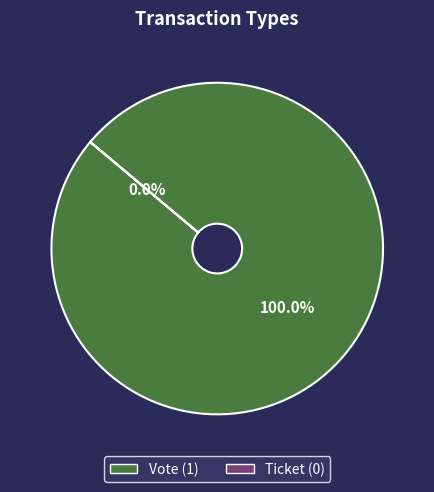

What is the total percentage of Vote and Ticket?

100.0%